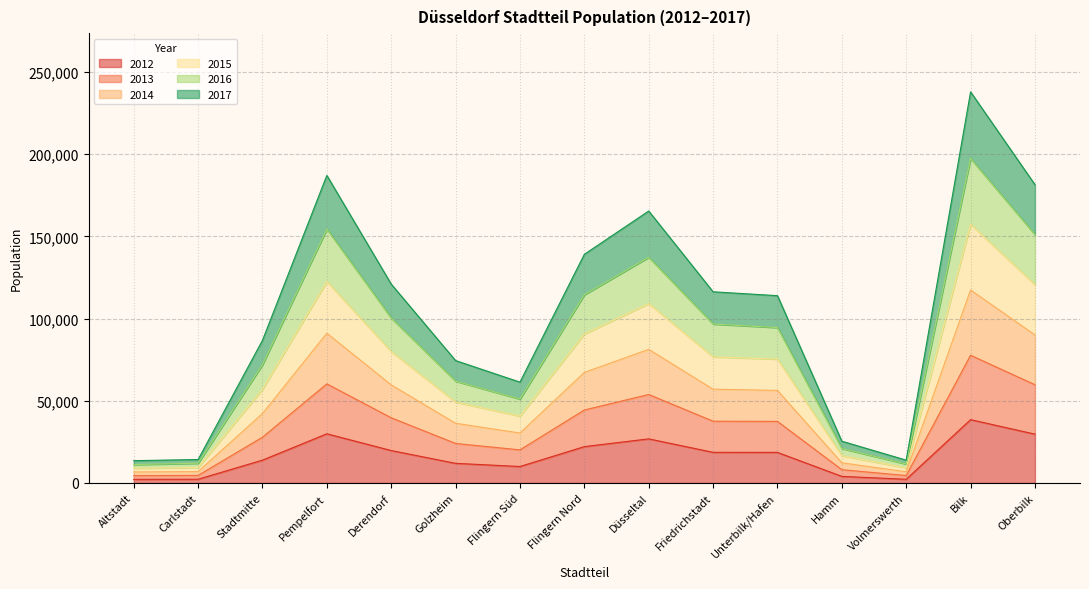

At which label is 2012 closest to 20377?

Derendorf